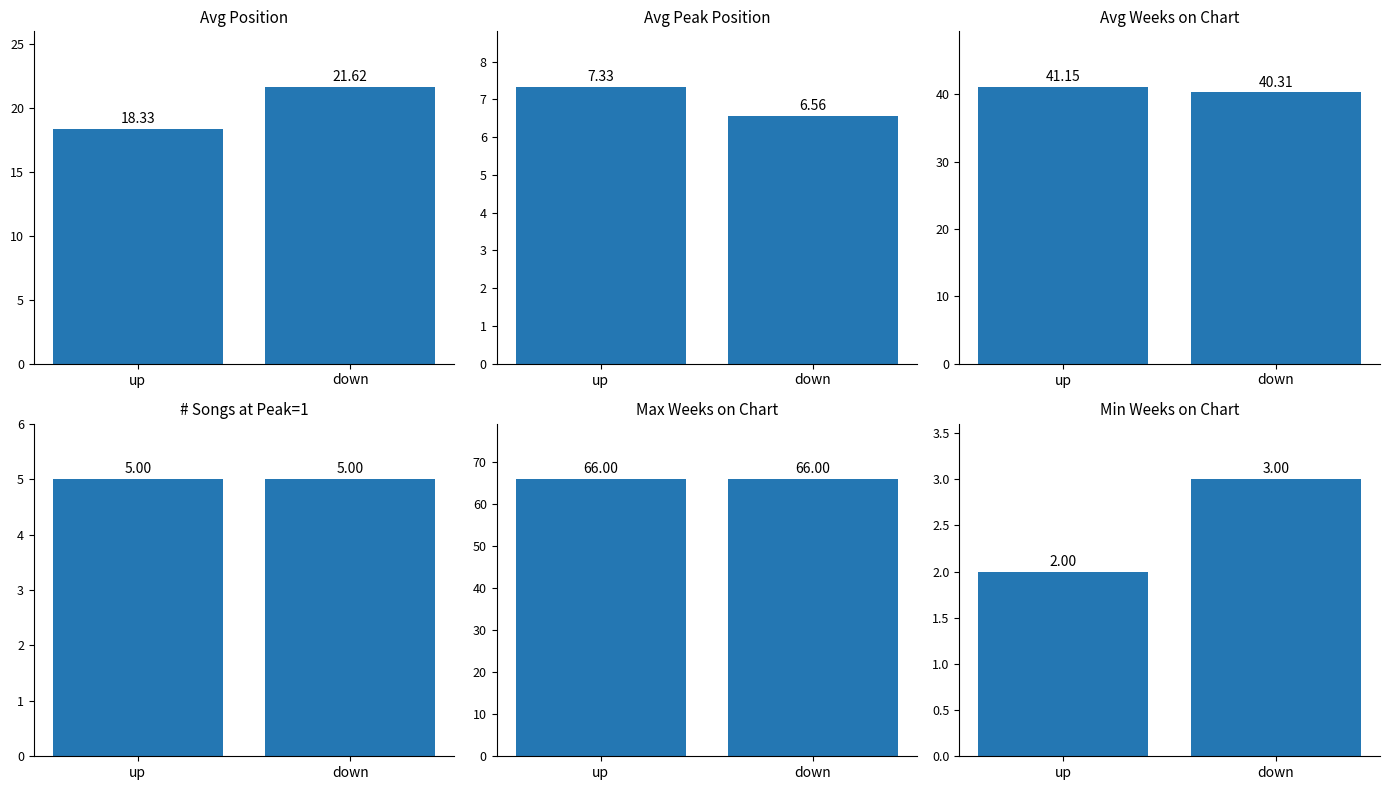

List the series in order of their peak value, lowest first.

Min Weeks on Chart, # Songs at Peak=1, Avg Peak Position, Avg Position, Avg Weeks on Chart, Max Weeks on Chart